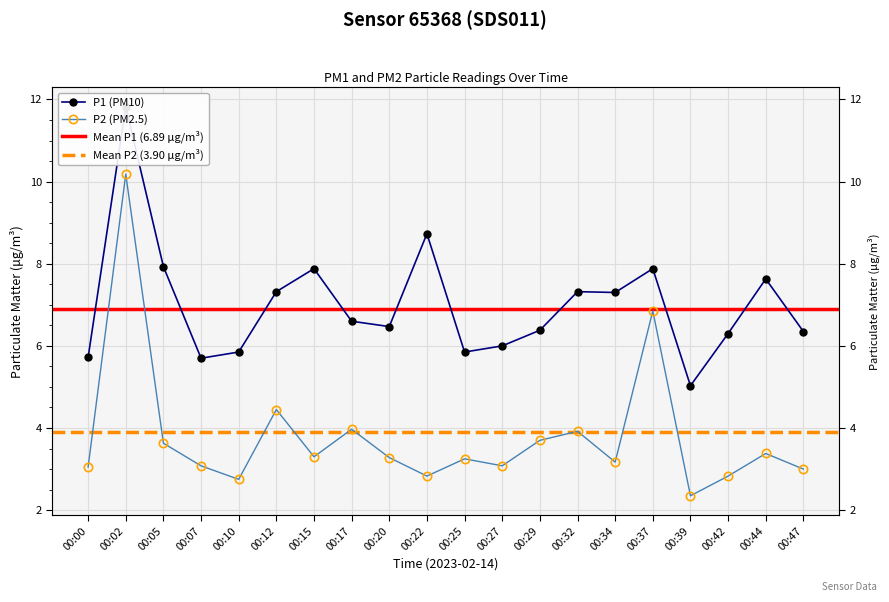

What is the difference between the maximum and second lowest values in the P2 series?

7.4